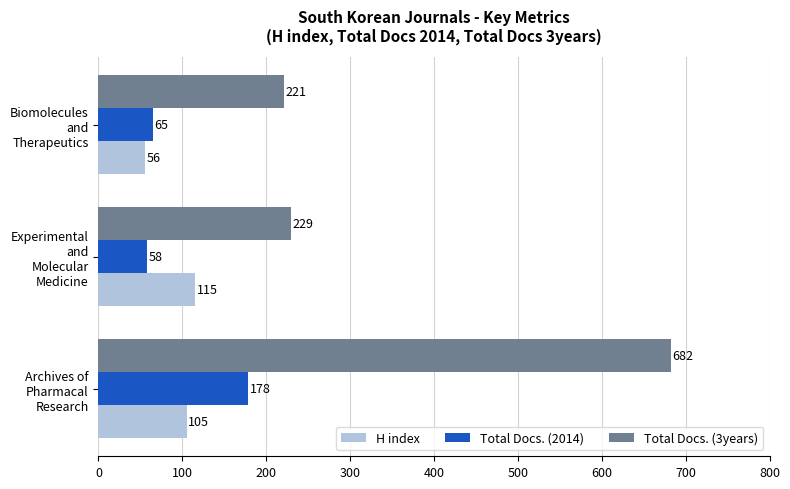

Which series has the largest range (max minus min)?

Total Docs. (3years)